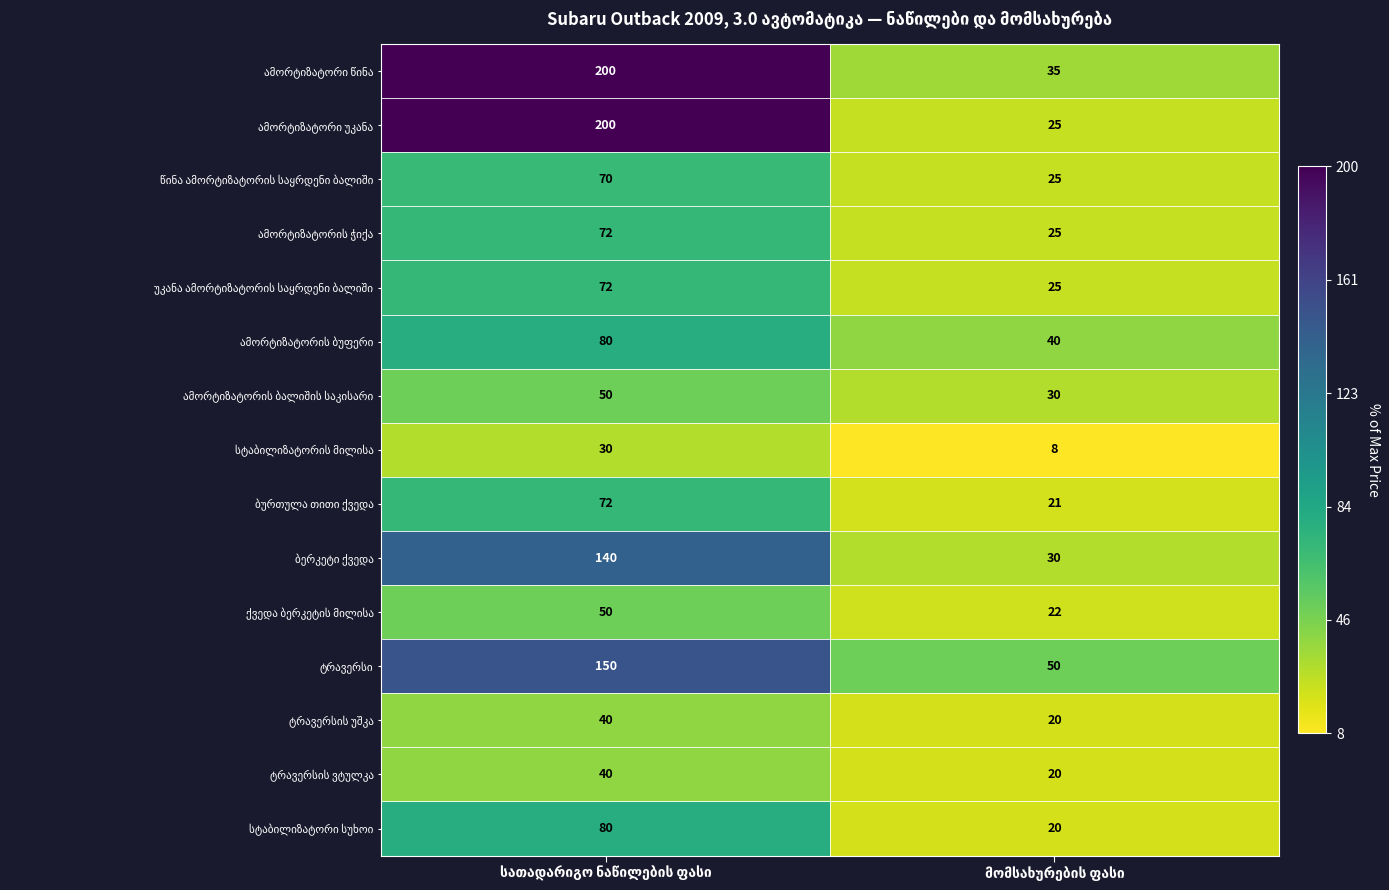

List the labels in order of ამორტიზატორი უკანა value, smallest first.

მომსახურების ფასი, სათადარიგო ნაწილების ფასი